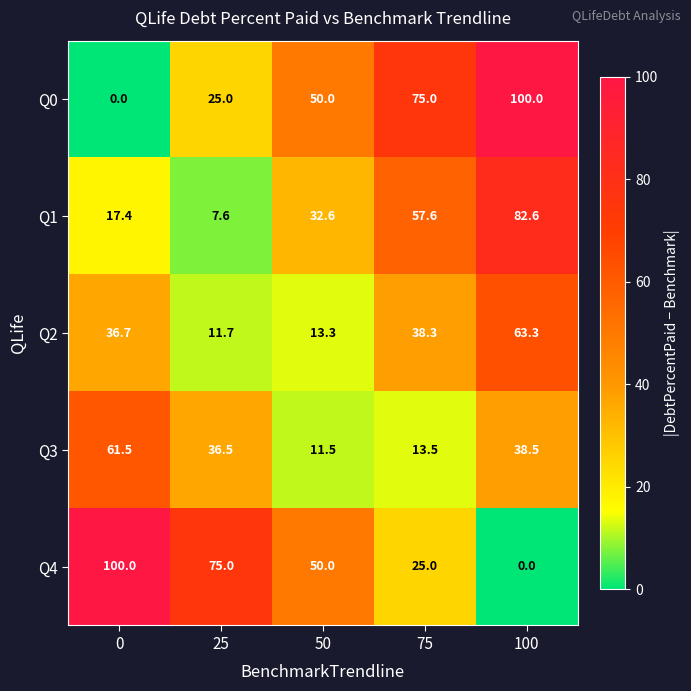

What is the sum of the Q3 values at 0 and 75?

75.0